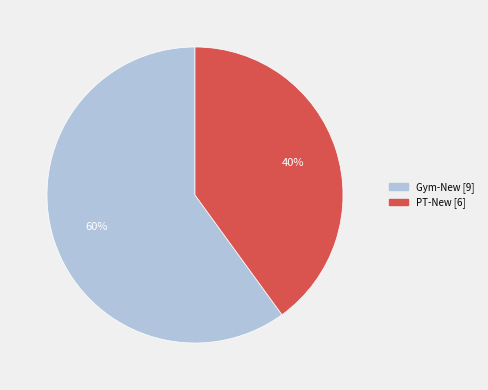

Is there any slice that represents more than half of the pie?

Yes